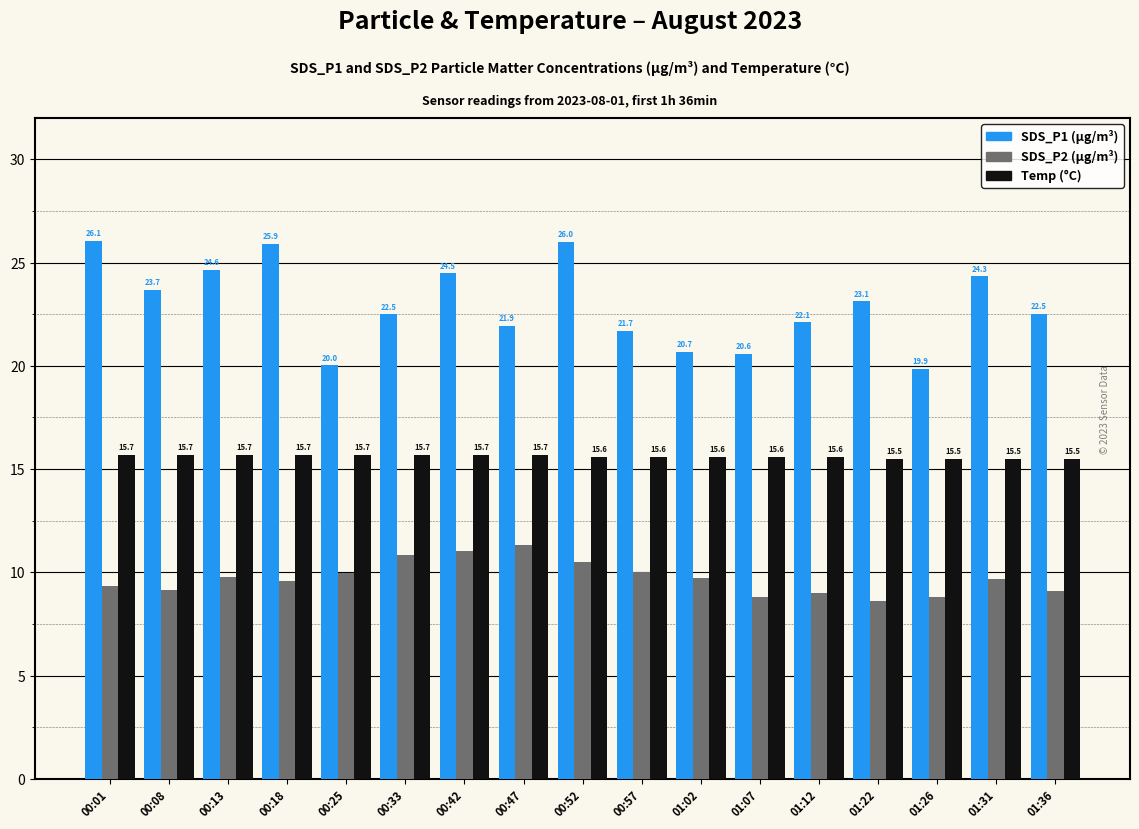

At which category is the sum across all series the highest?

00:52